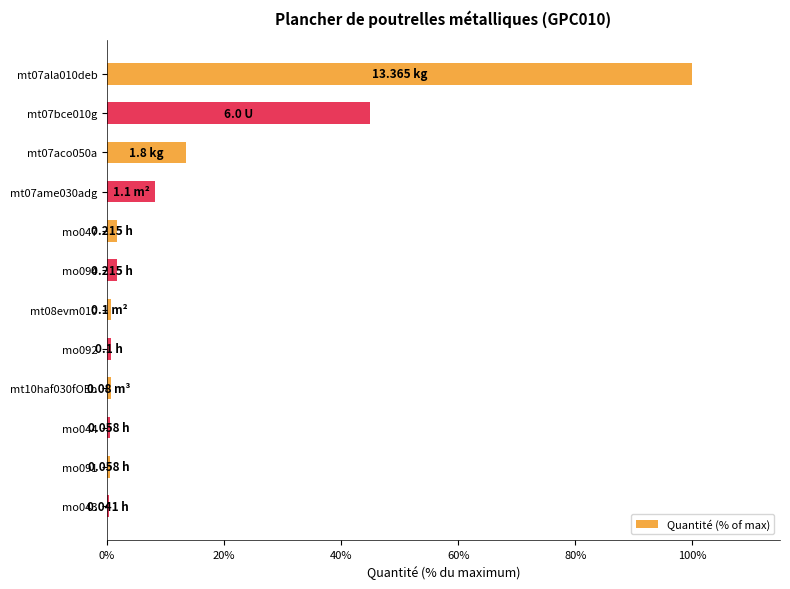

Which has a higher value, mt07ame030adg or mt07bce010g?

mt07bce010g